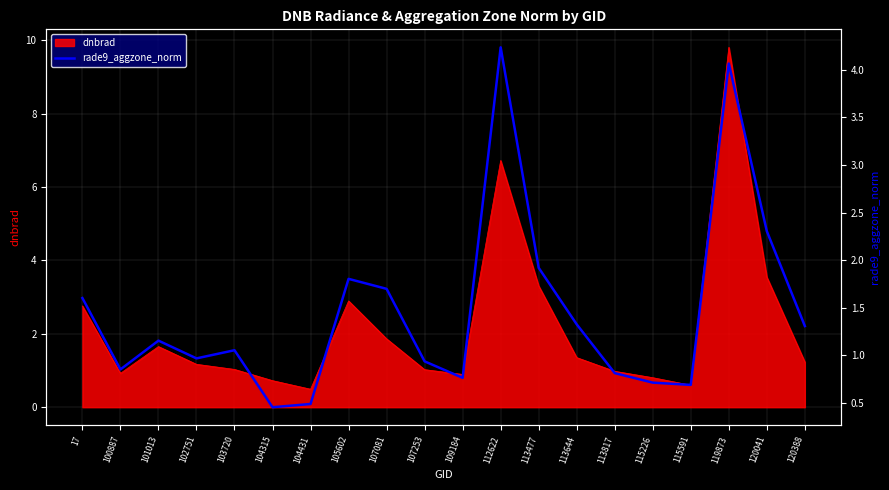

How many points are higher than both their immediate neighbors (excluding endpoints)?

5